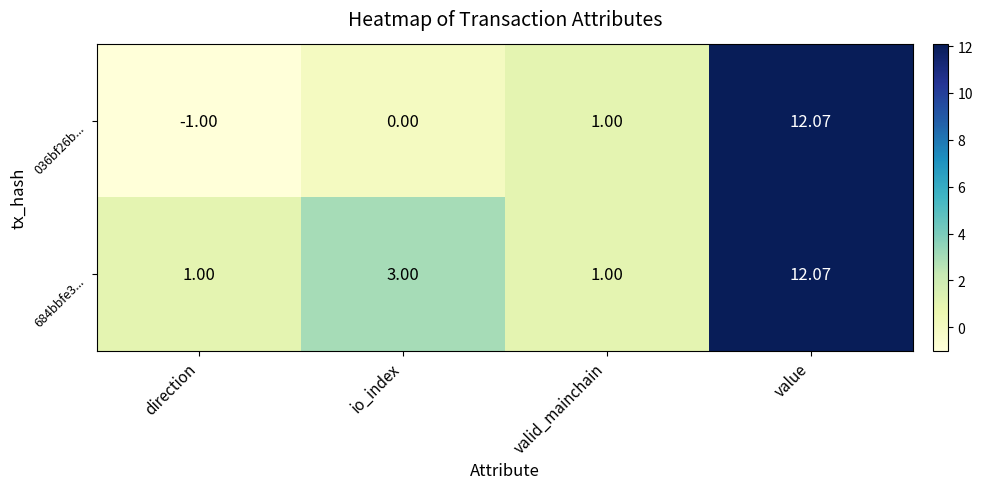

Rank the series by their average value, from lowest to highest.

036bf26b..., 684bbfe3...